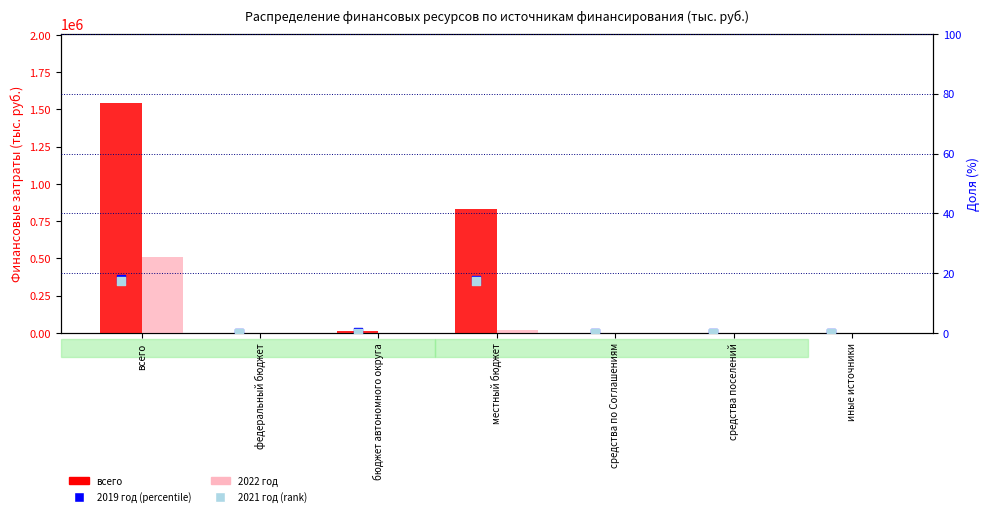

Which series contains the highest Y value?

всего